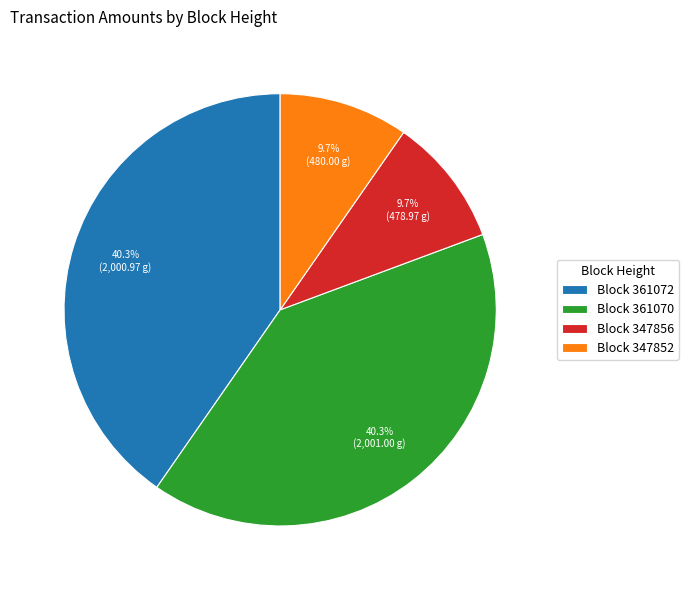

Is there any slice that represents more than half of the pie?

No